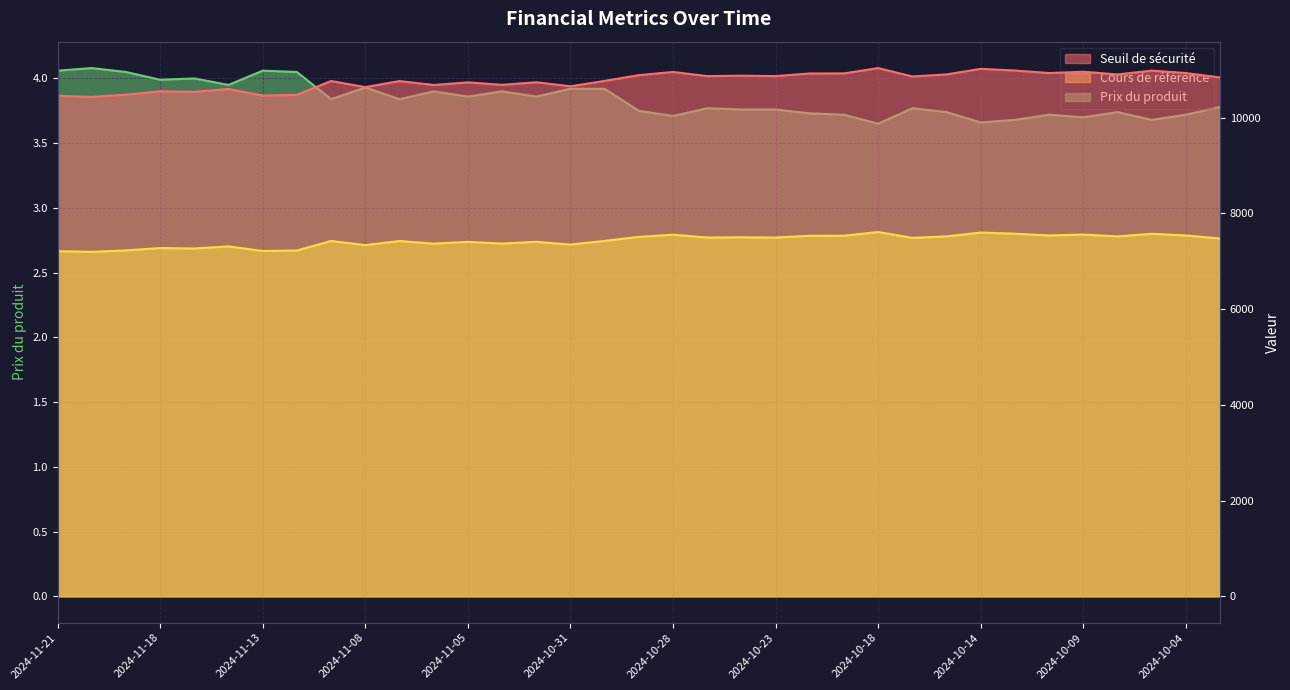

What is the minimum value for Prix du produit?

3.6